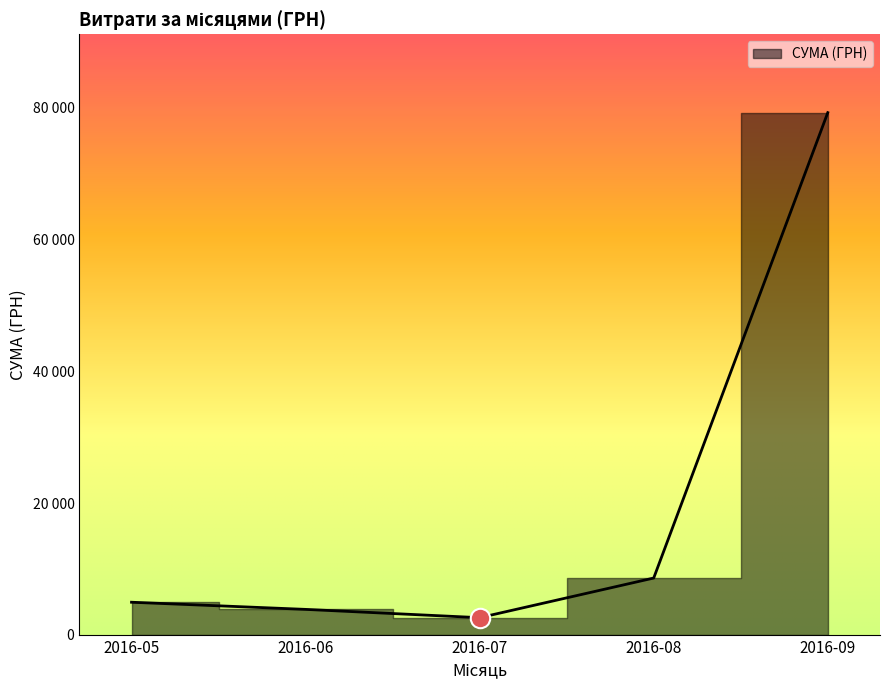

Approximately how many times larger is the value at 26.08.2016 compared to 06.06.2016?

9.2